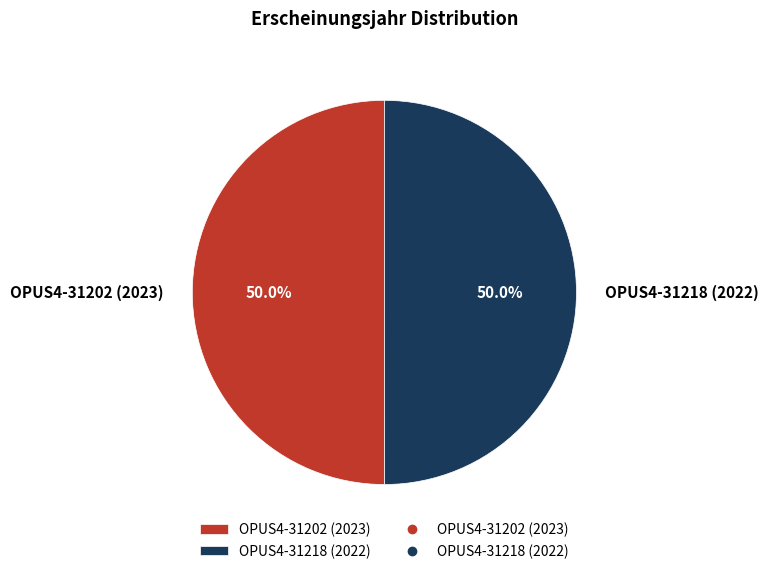

What is the ratio of the value at OPUS4-31218 (2022) to the value at OPUS4-31202 (2023)?

1.0